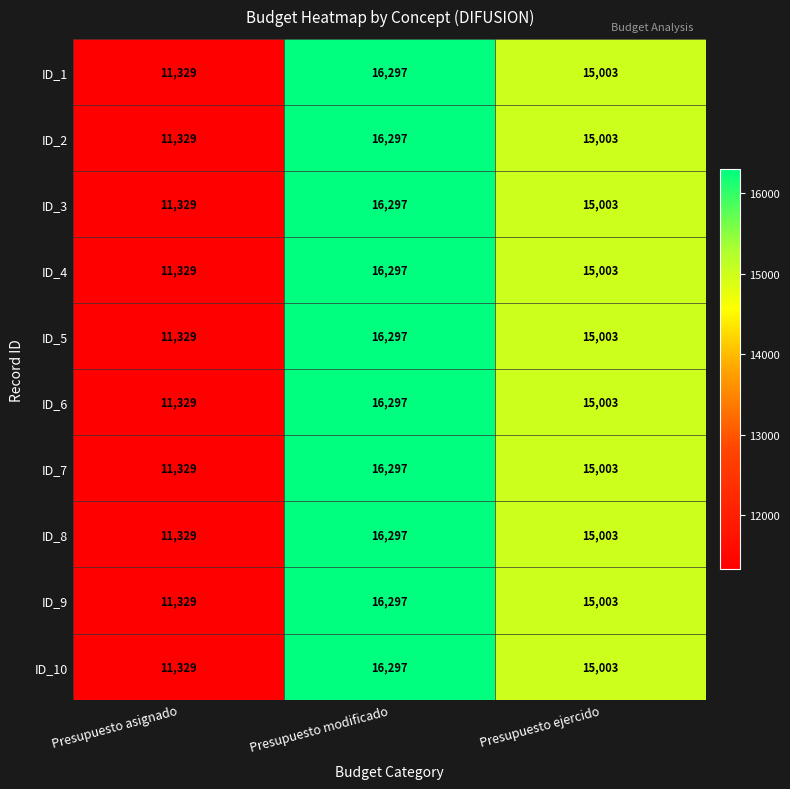

At how many categories does at least one series exceed 16241?

1